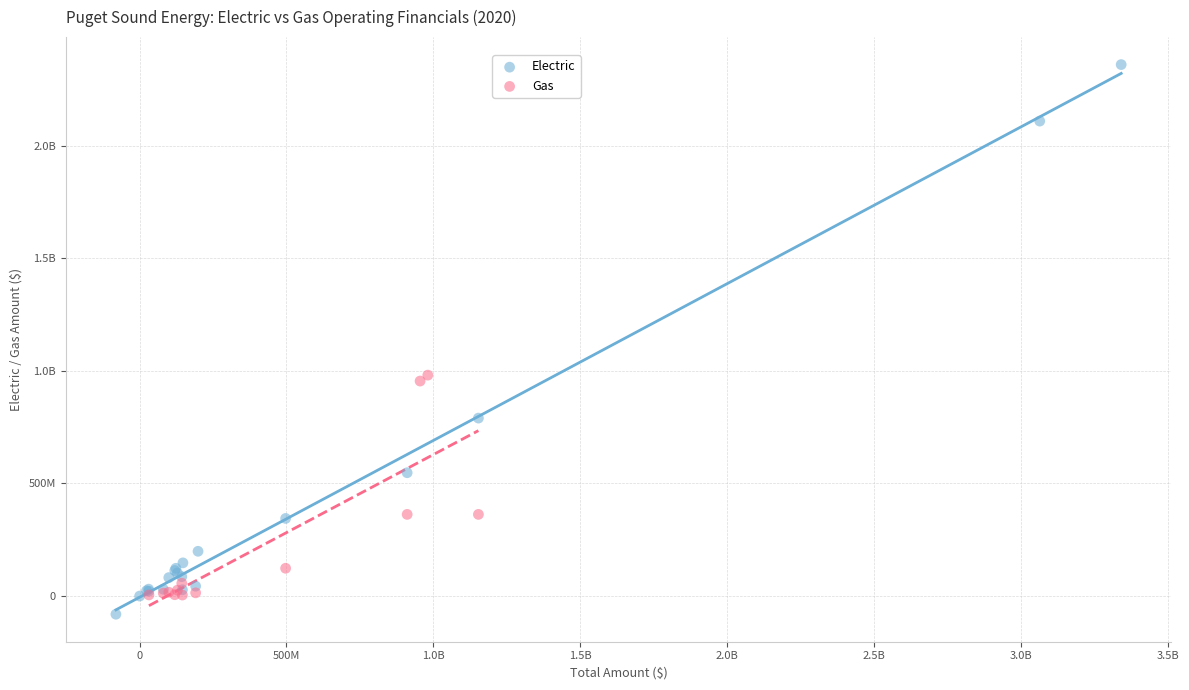

What are all the series names shown in the legend?

Electric, Gas